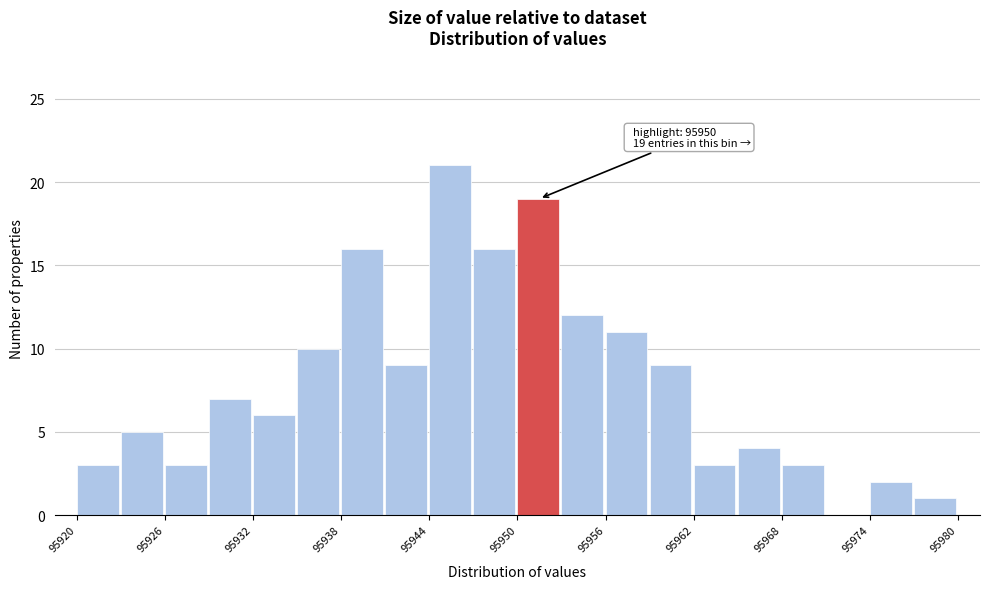

Read against the x-axis, roughly where is the centre of the tallest bar?

95945